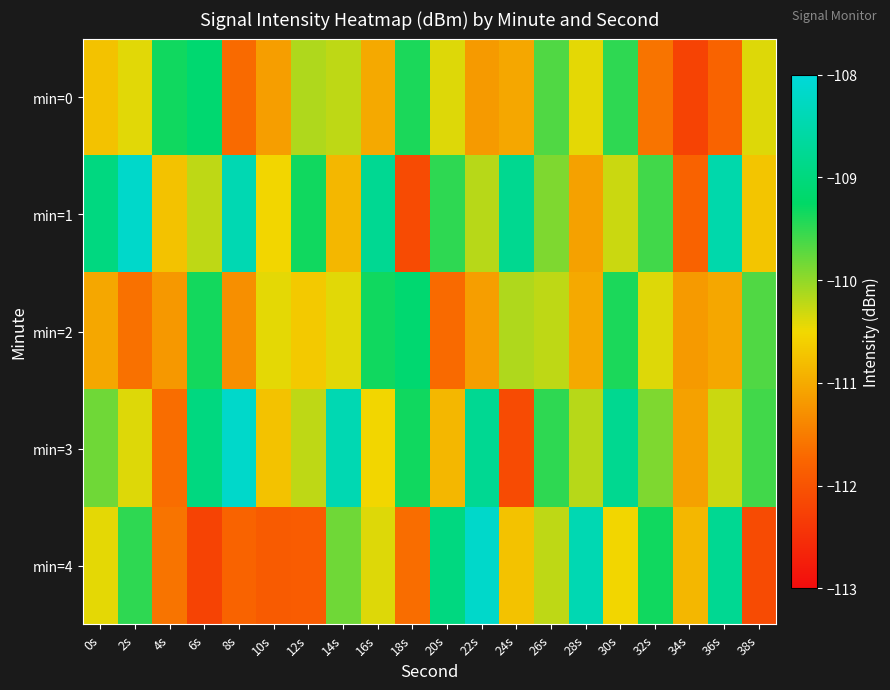

Reading right to left, what are all the values shown in this chart?

min=0: 38s=-110.4	36s=-111.8	34s=-112.2	32s=-111.6	30s=-109.5	28s=-110.4	26s=-109.7	24s=-111.0	22s=-111.2	20s=-110.4	18s=-109.4	16s=-111.0	14s=-110.2	12s=-110.2	10s=-111.1	8s=-111.7	6s=-109.1	4s=-109.3	2s=-110.4	0s=-110.7
min=1: 38s=-110.7	36s=-108.5	34s=-111.8	32s=-109.6	30s=-110.3	28s=-111.1	26s=-109.9	24s=-108.8	22s=-110.2	20s=-109.5	18s=-112.1	16s=-108.8	14s=-110.9	12s=-109.3	10s=-110.5	8s=-108.4	6s=-110.2	4s=-110.7	2s=-108.2	0s=-109.0
min=2: 38s=-109.7	36s=-111.0	34s=-111.2	32s=-110.4	30s=-109.4	28s=-111.0	26s=-110.2	24s=-110.2	22s=-111.1	20s=-111.7	18s=-109.1	16s=-109.3	14s=-110.4	12s=-110.7	10s=-110.4	8s=-111.3	6s=-109.4	4s=-111.2	2s=-111.6	0s=-111.0
min=3: 38s=-109.6	36s=-110.3	34s=-111.1	32s=-109.9	30s=-108.8	28s=-110.2	26s=-109.5	24s=-112.1	22s=-108.8	20s=-110.9	18s=-109.3	16s=-110.5	14s=-108.4	12s=-110.2	10s=-110.7	8s=-108.2	6s=-109.0	4s=-111.7	2s=-110.4	0s=-109.8
min=4: 38s=-112.1	36s=-108.8	34s=-110.9	32s=-109.3	30s=-110.5	28s=-108.4	26s=-110.2	24s=-110.7	22s=-108.2	20s=-109.0	18s=-111.7	16s=-110.4	14s=-109.8	12s=-111.9	10s=-111.9	8s=-111.8	6s=-112.2	4s=-111.6	2s=-109.5	0s=-110.4